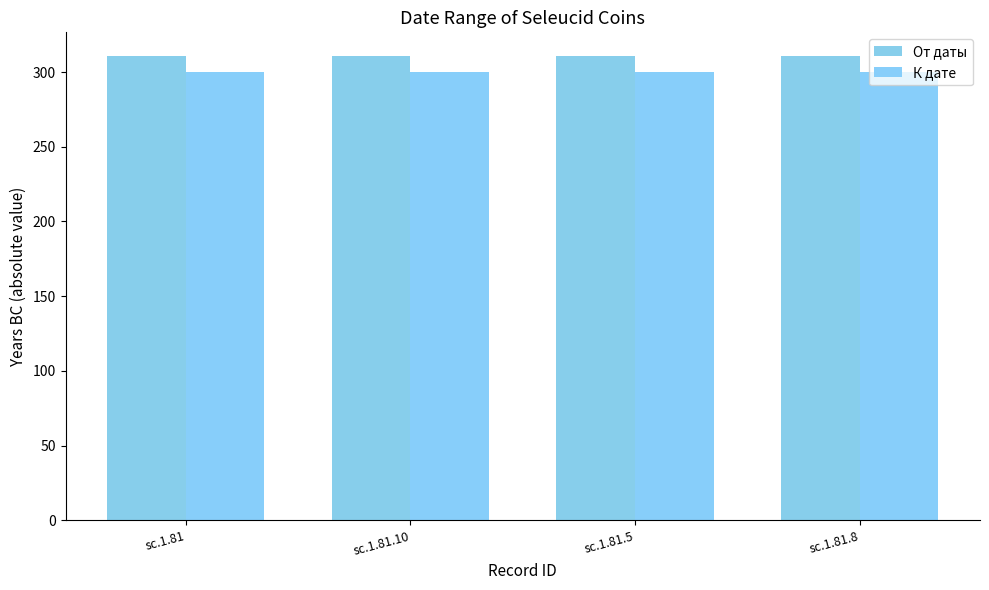

What is the highest value of the От даты series?

311